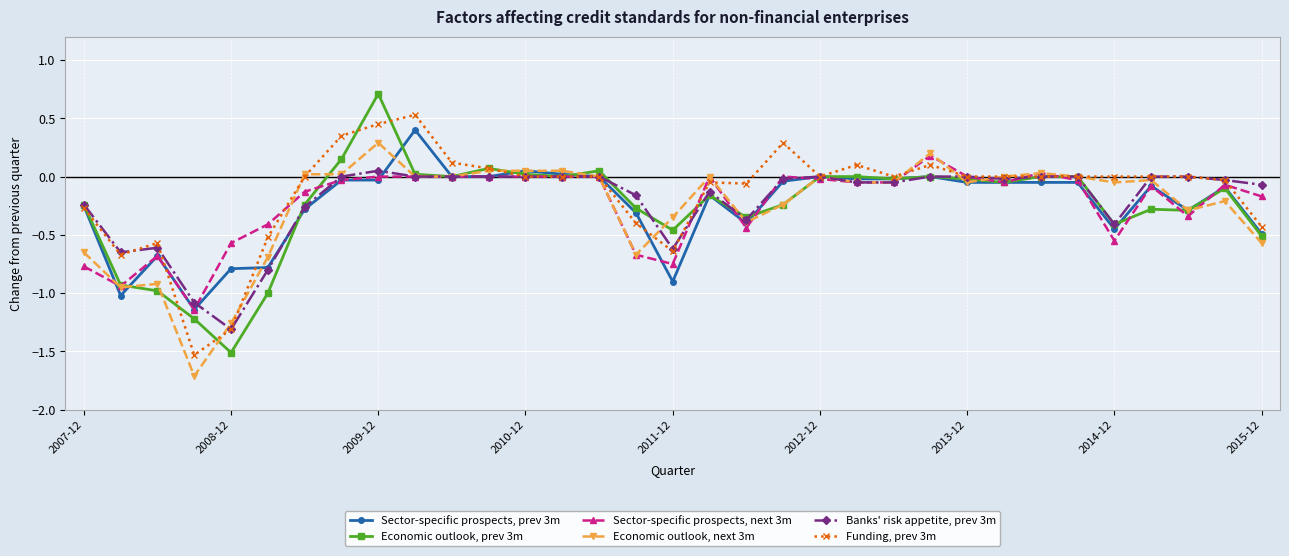

How many data points does each series have?

33